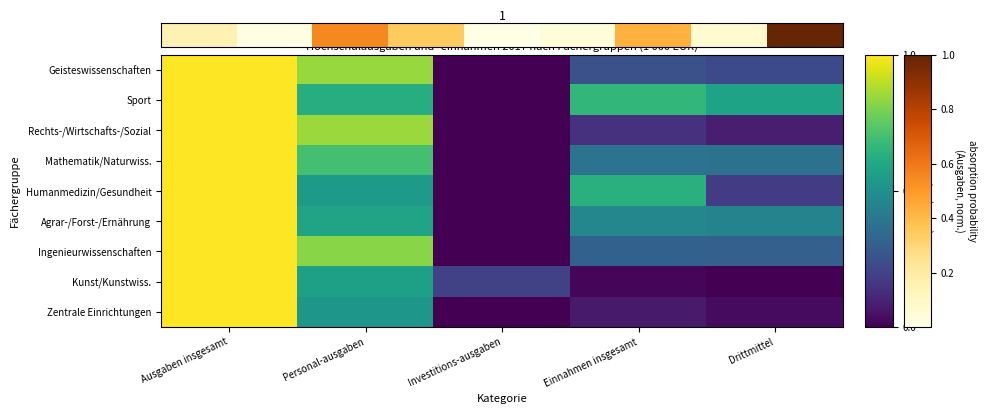

At how many categories does at least one series exceed 0?

5